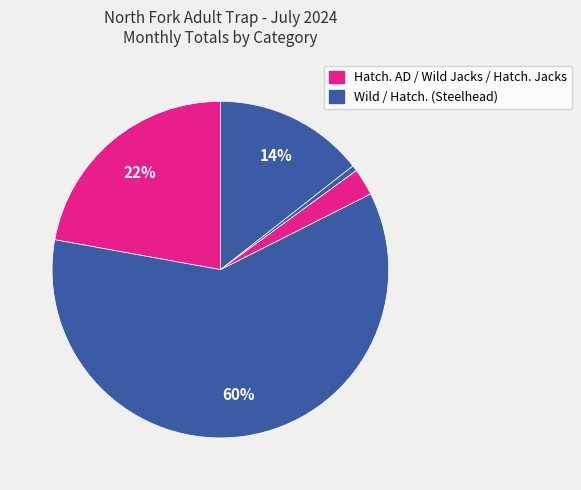

To the nearest percent, what is the average slice percentage?

17%